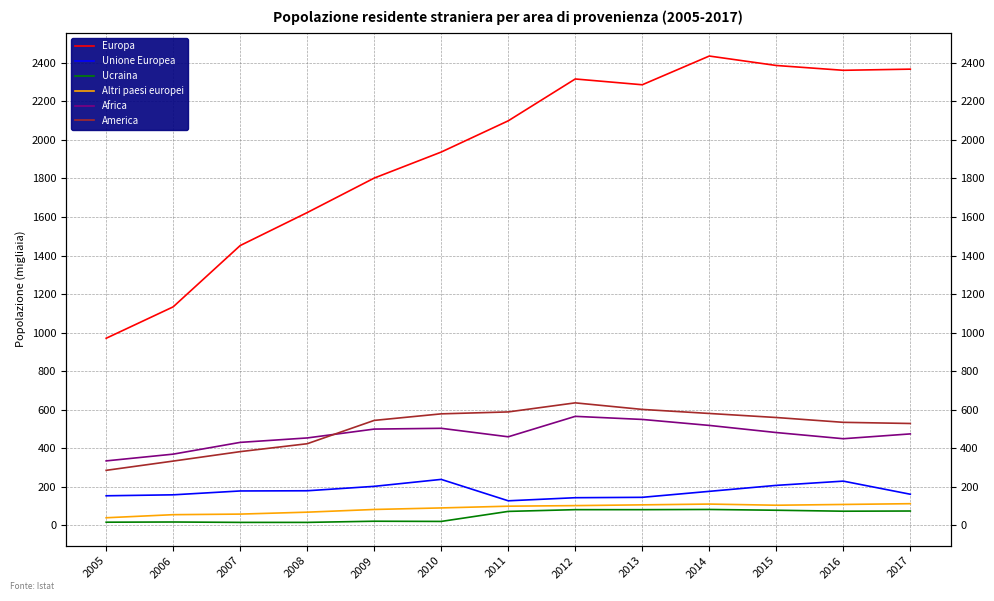

What are all the series names shown in the legend?

Europa, Unione Europea, Ucraina, Altri paesi europei, Africa, America